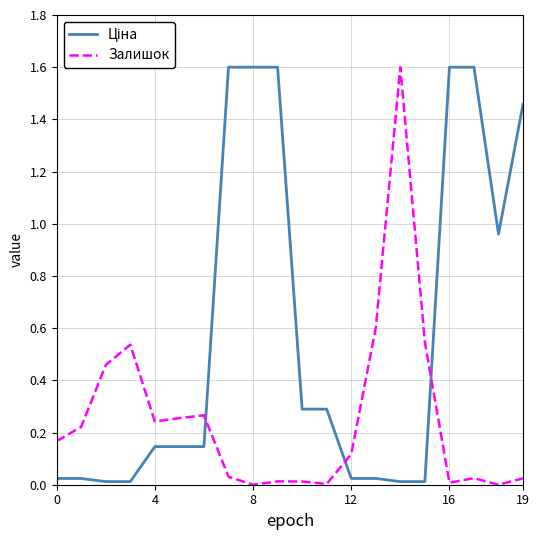

Is this an area chart (filled region under the line)?

No